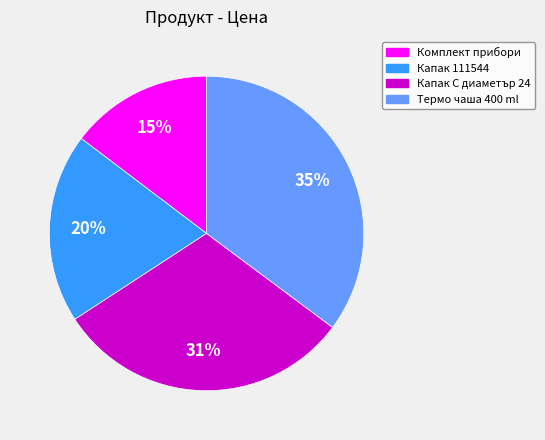

Combined, do Капак 111544 and Капак С диаметър 24 account for over 50%?

Yes